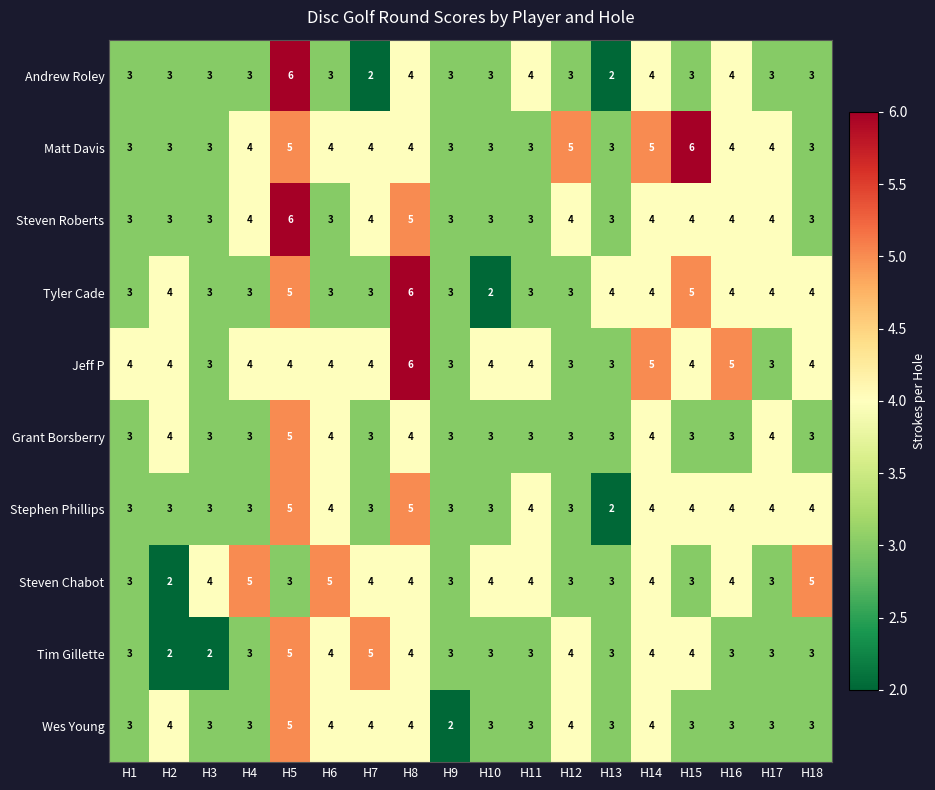

What is the difference between the highest and lowest values at H10?

2